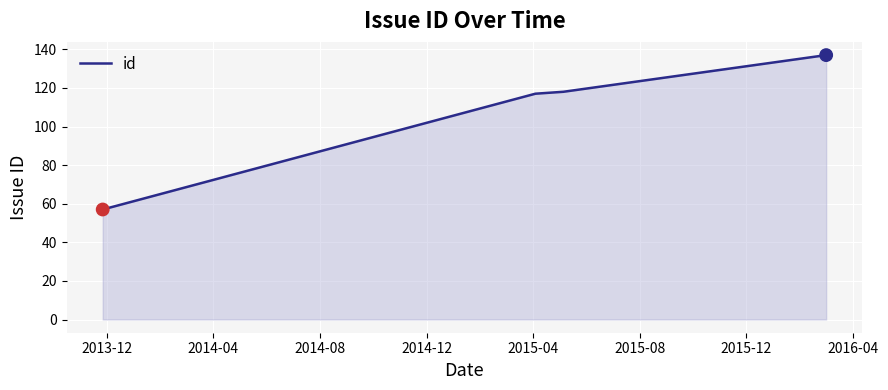

True or false: the data has more than 1 interior local peaks.

False